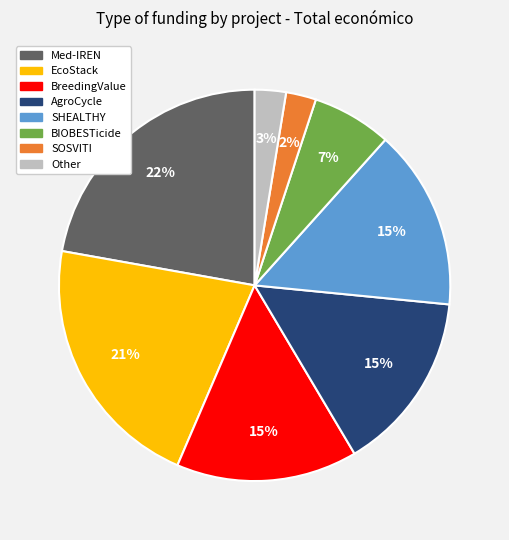

To the nearest percent, what is the difference between the largest and smallest slice percentages?

20%